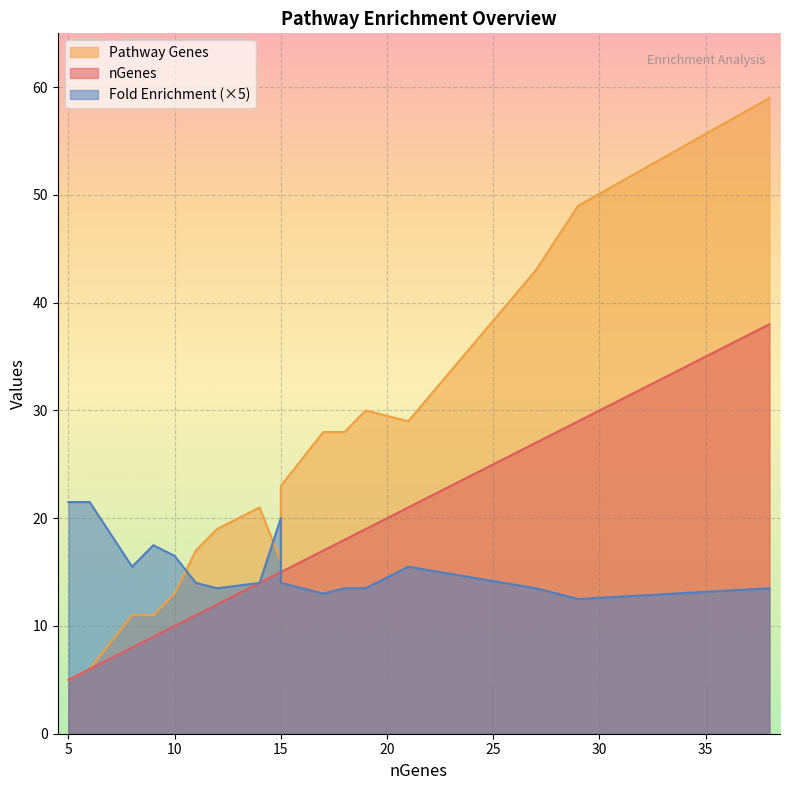

What is the greatest value displayed?

59.0